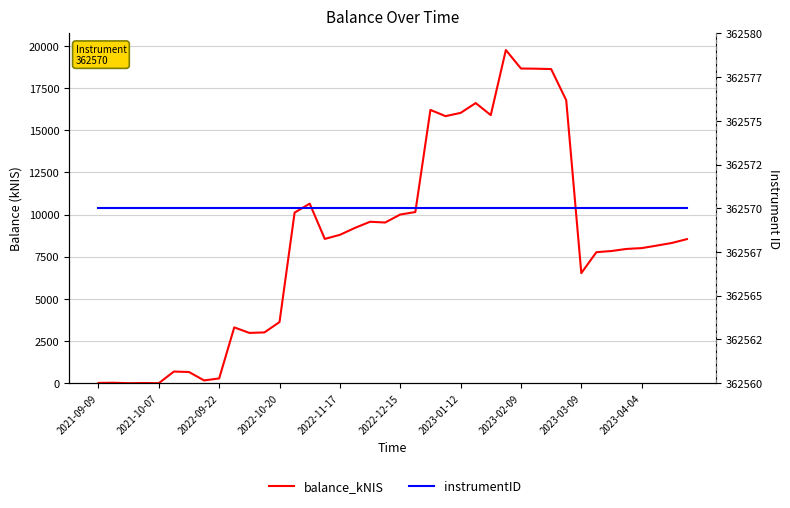

Which has a higher value, 27 or 22?

27